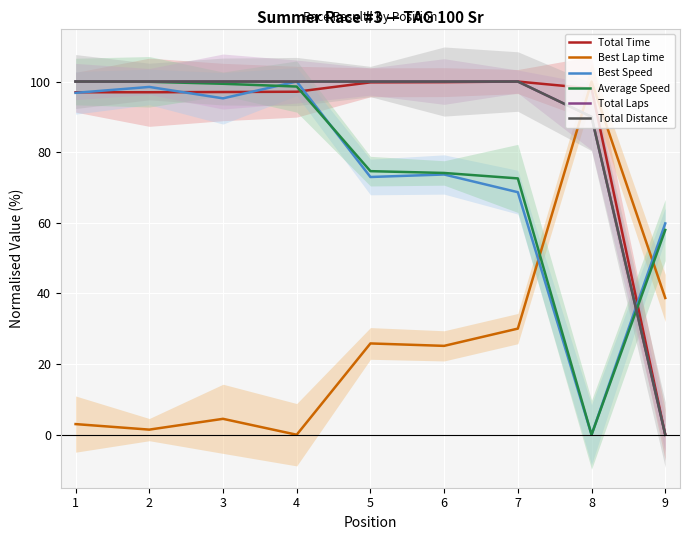

Rank the categories by Total Laps value from lowest to highest.

9, 8, 1, 2, 3, 4, 5, 6, 7